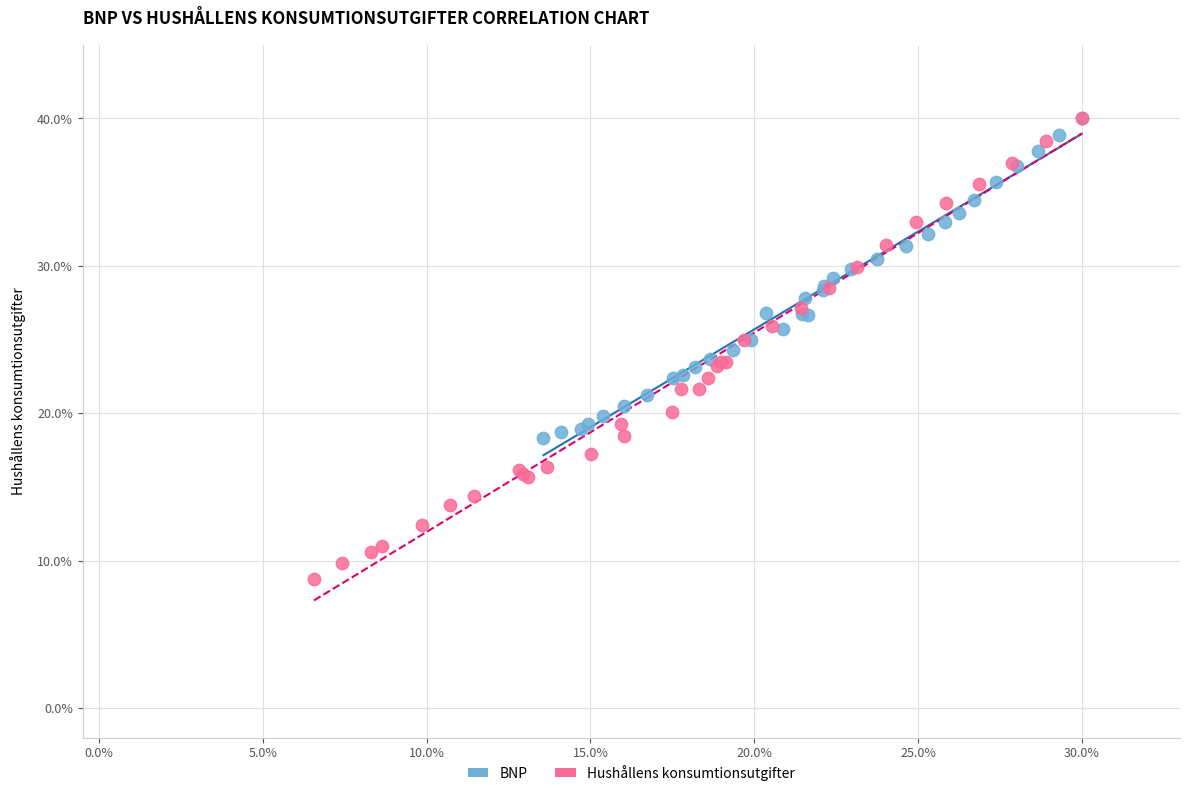

What are all the series names shown in the legend?

BNP, Hushållens konsumtionsutgifter